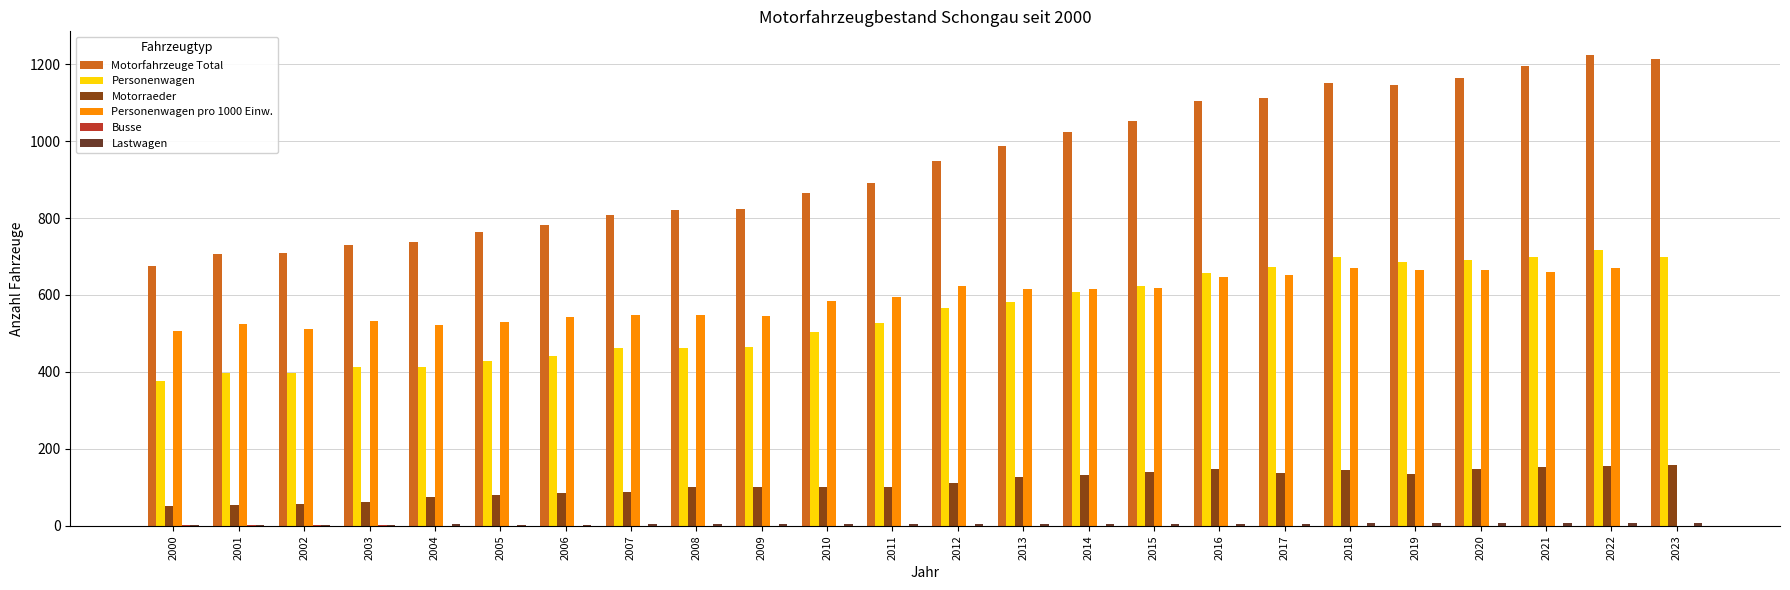

Is it true that Motorraeder equals 88 at 2007?

True